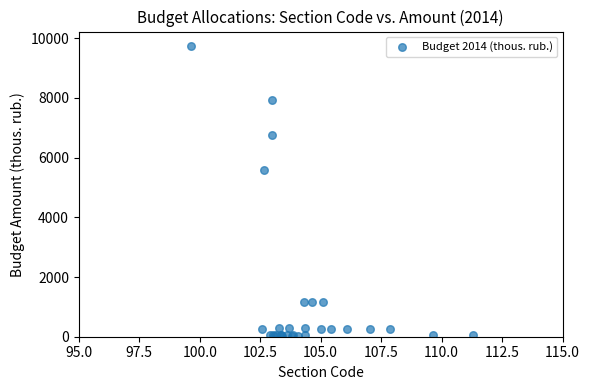

What Y value in the scatter plot is closest to 4878?

5588.0